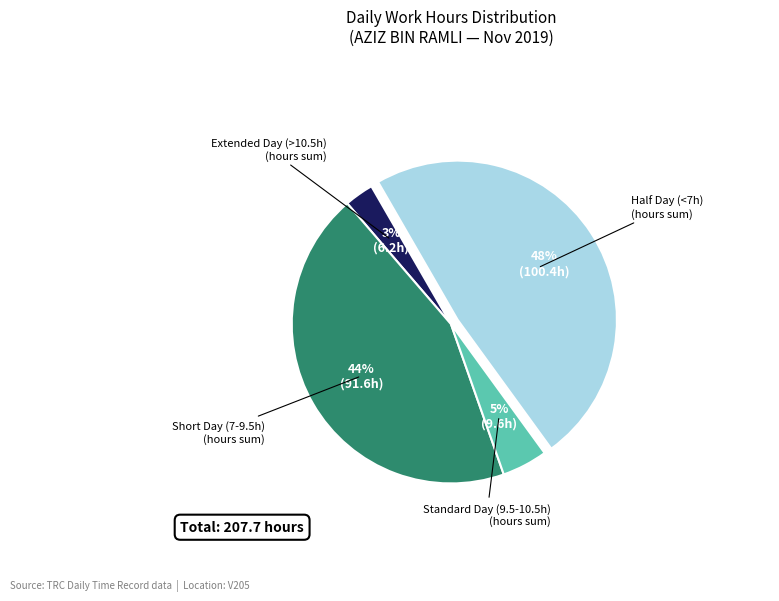

Is there a majority slice in this chart?

No